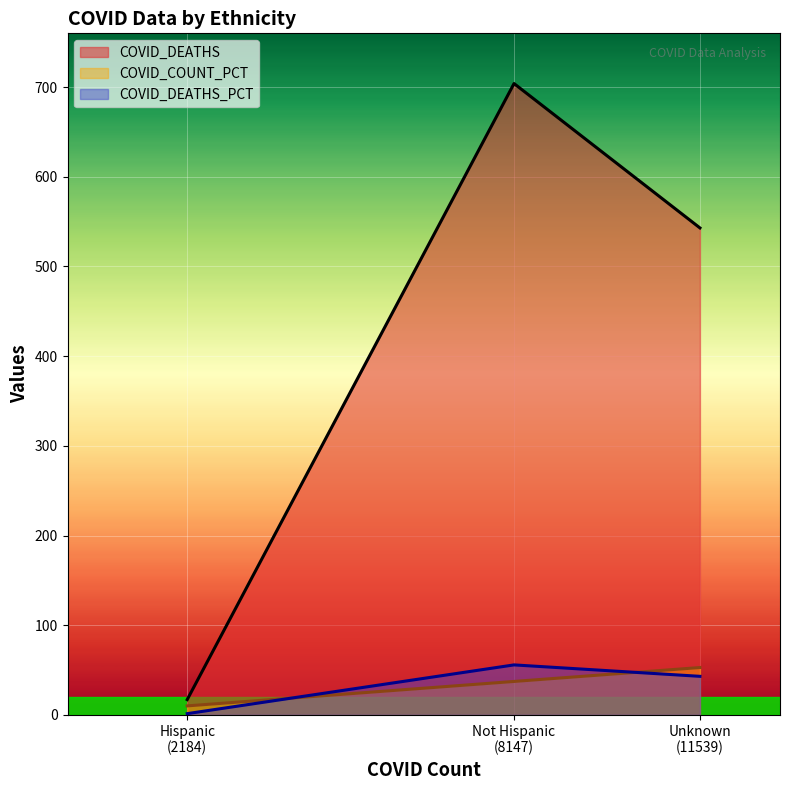

List the labels in order of COVID_COUNT_PCT value, smallest first.

Hispanic
(2184), Not Hispanic
(8147), Unknown
(11539)